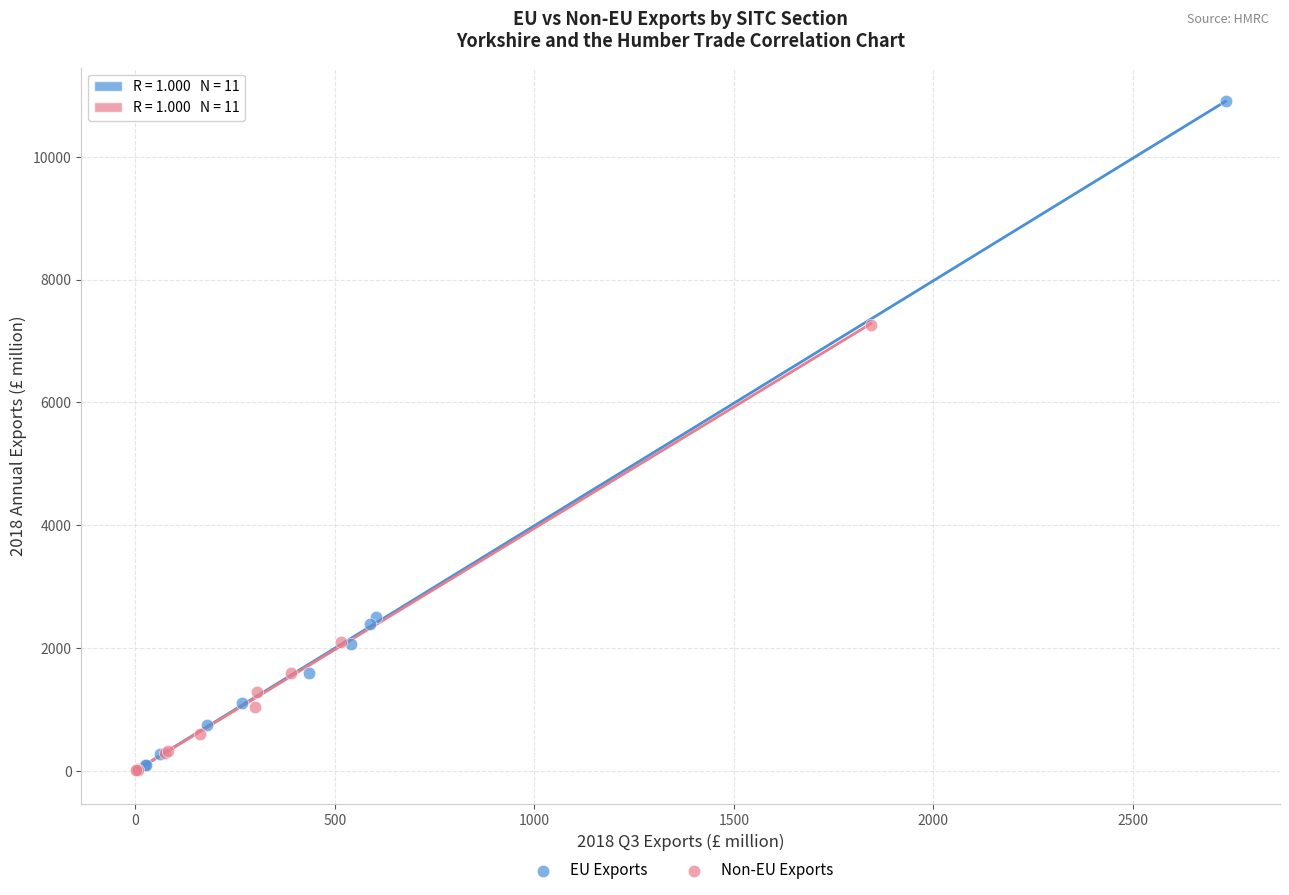

Which series reaches the maximum Y coordinate?

EU Exports